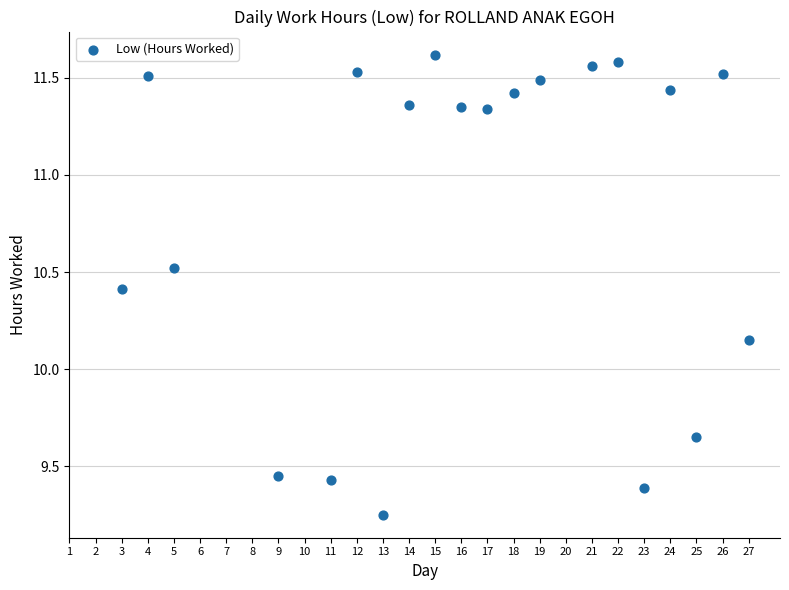

What is the range of Y values (max minus min)?

2.4